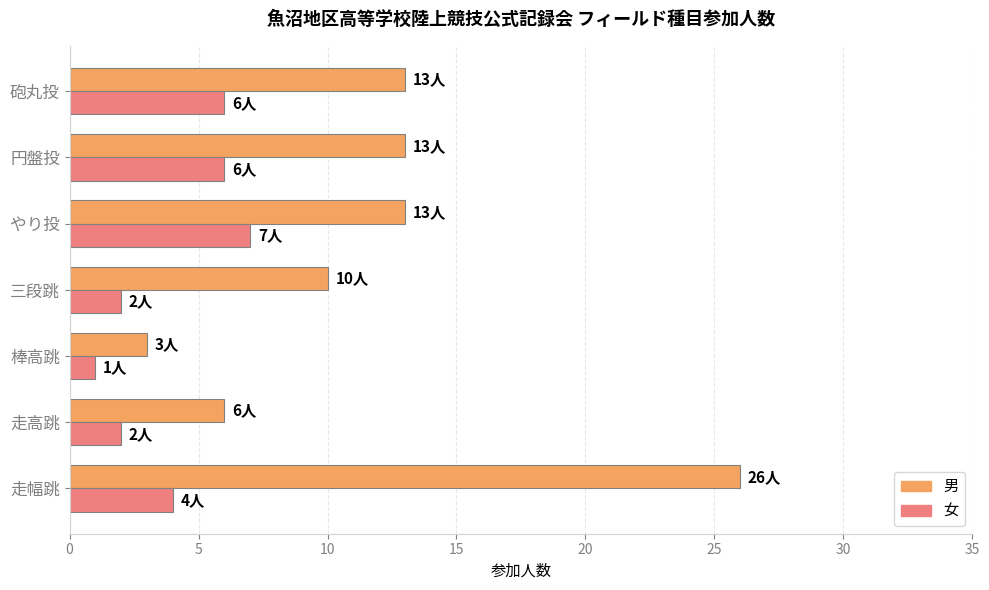

What is the greatest value displayed?

26